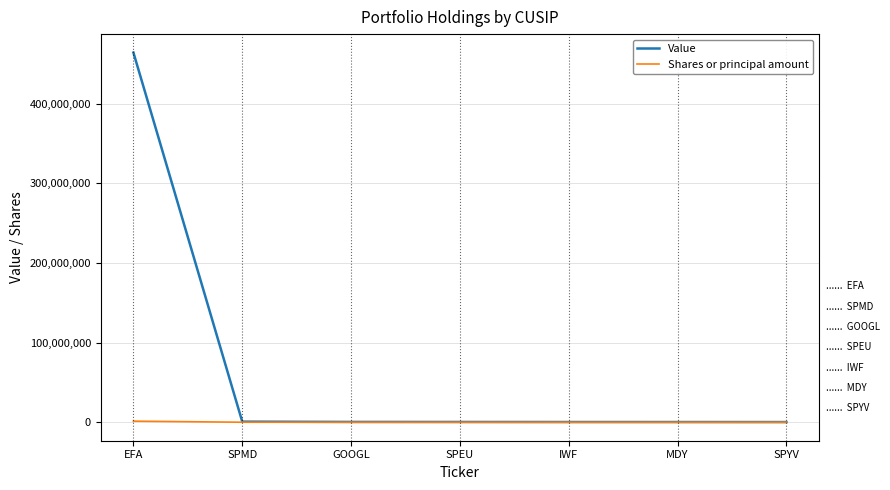

What position from the left is GOOGL?

3